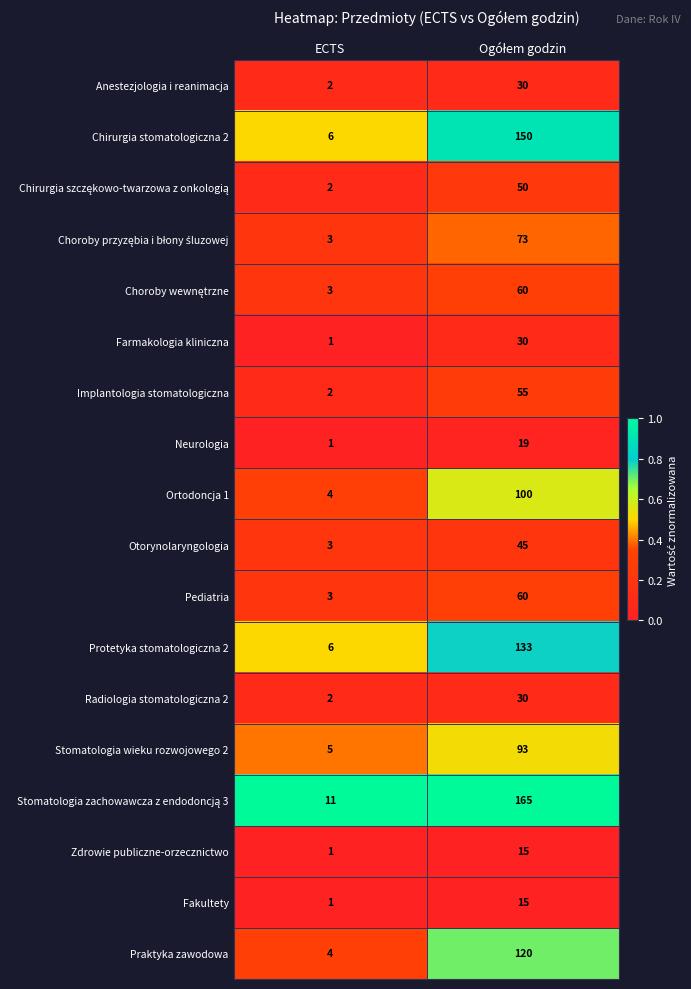

Is it true that Pediatria equals 3 at ECTS?

True